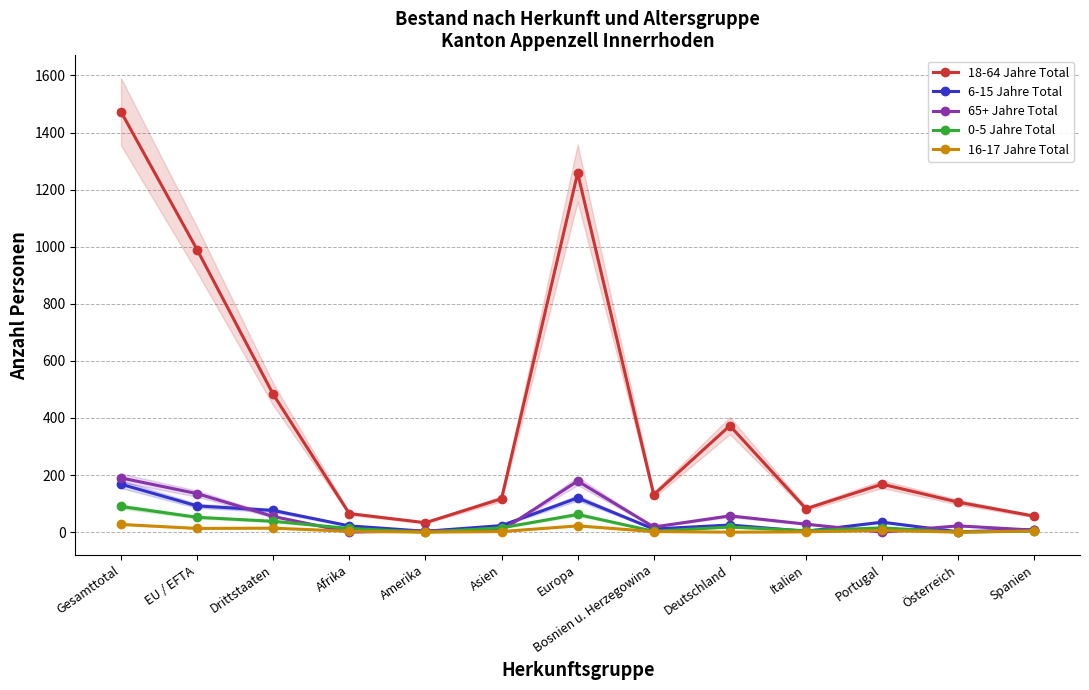

Reading left to right, extract all data points from this chart.

18-64 Jahre Total: 1473	990	483	65	33	117	1258	131	373	82	168	105	56
6-15 Jahre Total: 168	92	76	22	3	23	120	11	25	3	35	1	9
65+ Jahre Total: 190	135	55	0	5	6	179	18	57	28	0	22	7
0-5 Jahre Total: 90	52	38	13	0	15	62	3	18	5	15	0	4
16-17 Jahre Total: 27	13	14	3	0	2	22	2	0	1	6	0	4